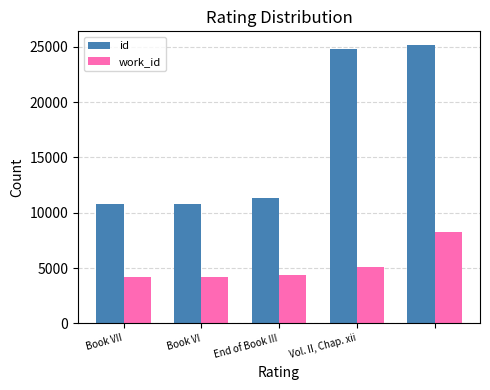

Which series has the widest spread of values?

id